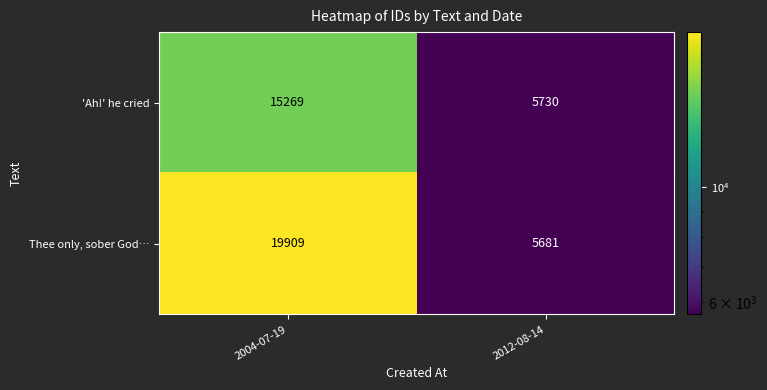

Reading left to right, transcribe all the data shown in this chart.

'Ah!' he cried: 2004-07-19=15269	2012-08-14=5730
Thee only, sober God…: 2004-07-19=19909	2012-08-14=5681